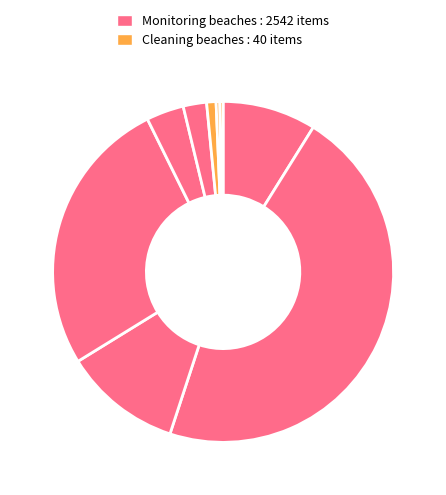

How many segments does this pie chart have?

9